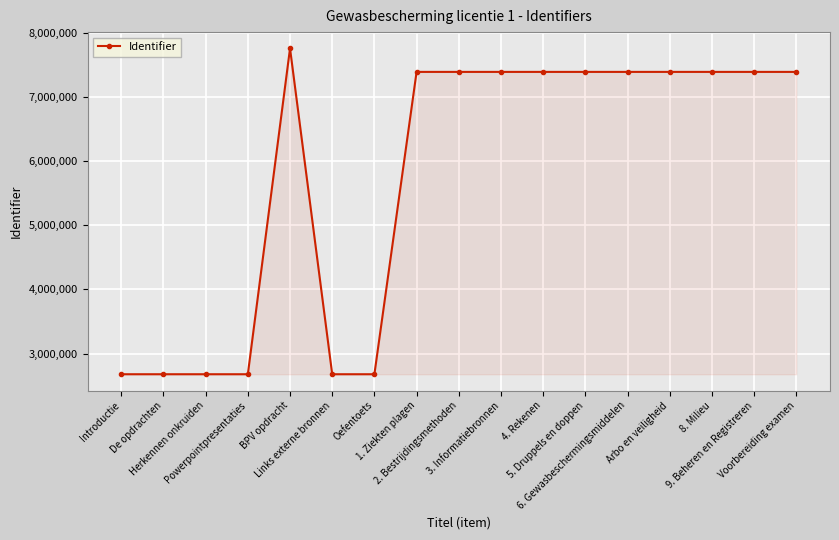

True or false: there are more than 0 points higher than both neighbors.

True